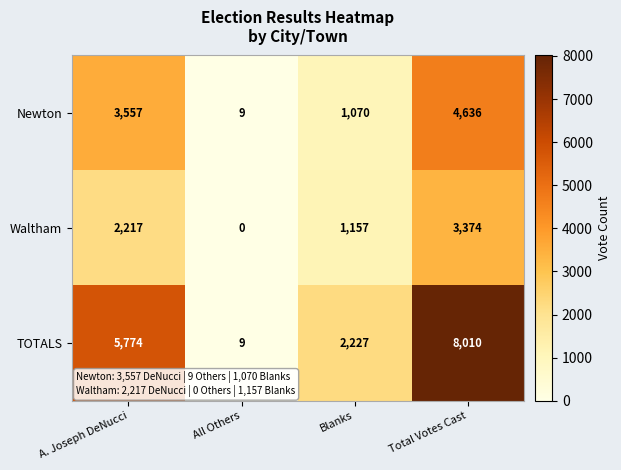

Is it true that Newton equals 4 at All Others?

False